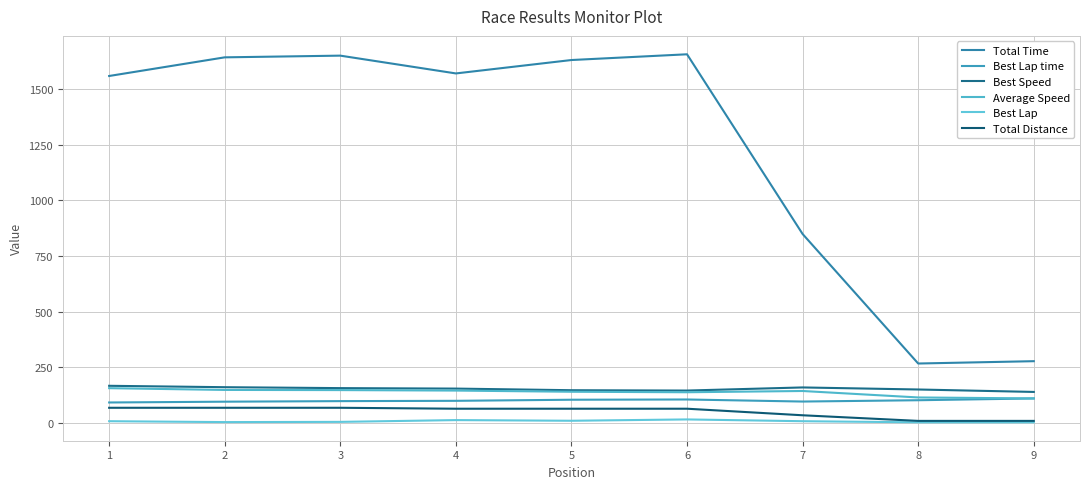

Reading left to right, transcribe all the data shown in this chart.

Total Time: 1=1559.6	2=1643.4	3=1651.1	4=1571.1	5=1631.4	6=1657.2	7=848.9	8=266.5	9=277.0
Best Lap time: 1=91.2	2=94.8	3=97.3	4=98.7	5=103.6	6=104.7	7=95.4	8=101.3	9=109.3
Best Speed: 1=166.3	2=160.0	3=155.8	4=153.7	5=146.4	6=144.9	7=158.9	8=149.6	9=138.7
Average Speed: 1=155.6	2=147.6	3=146.9	4=144.8	5=139.4	6=137.3	7=142.9	8=113.8	9=109.5
Best Lap: 1=7.0	2=3.0	3=4.0	4=12.0	5=9.0	6=15.0	7=7.0	8=2.0	9=2.0
Total Distance: 1=67.4	2=67.4	3=67.4	4=63.2	5=63.2	6=63.2	7=33.7	8=8.4	9=8.4